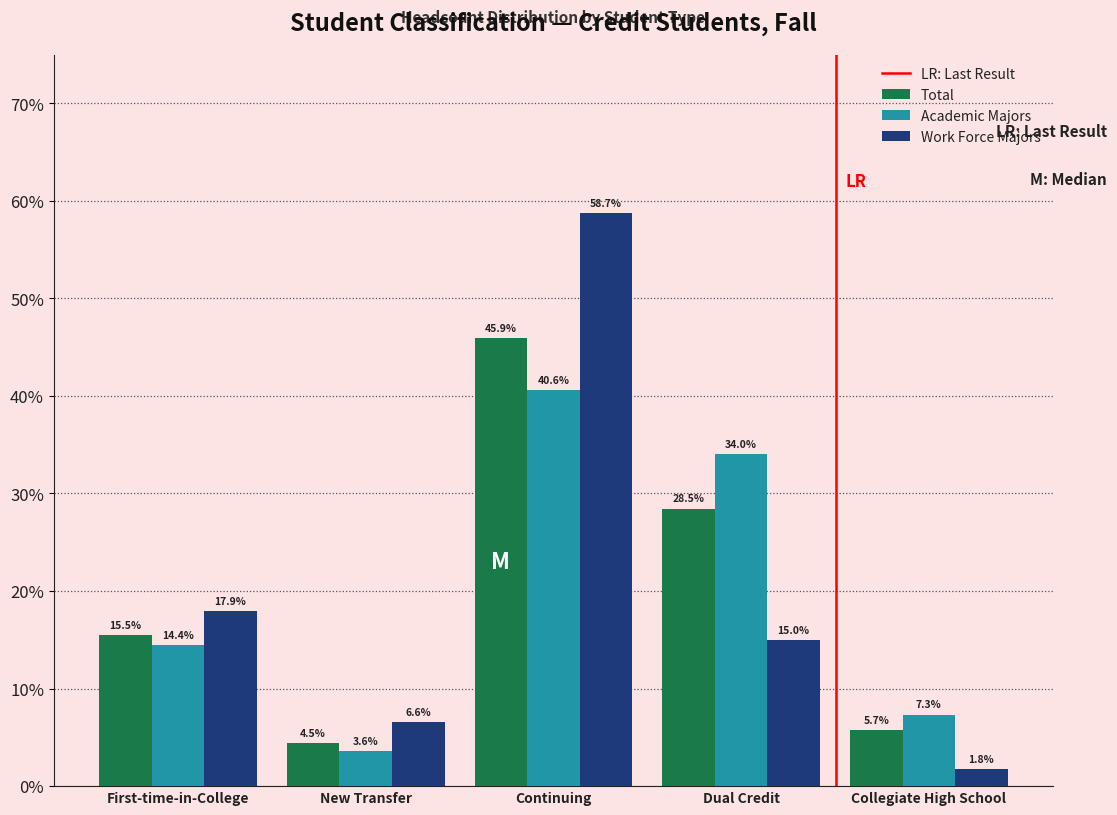

What is the sum of the Academic Majors values at Continuing and New Transfer?

44.2